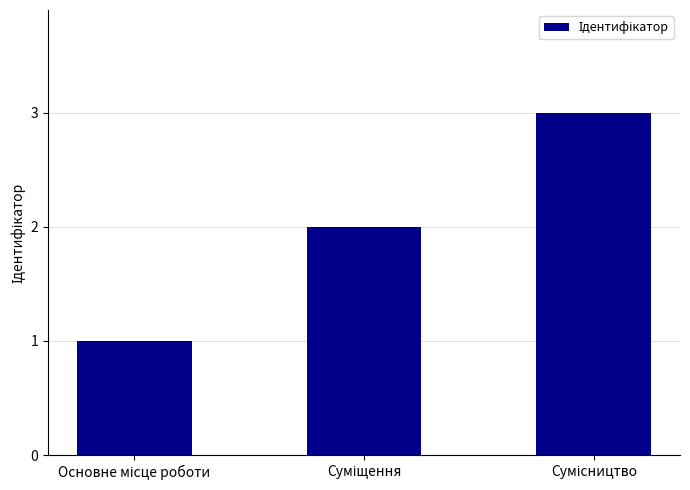

What is the sum of all values?

6